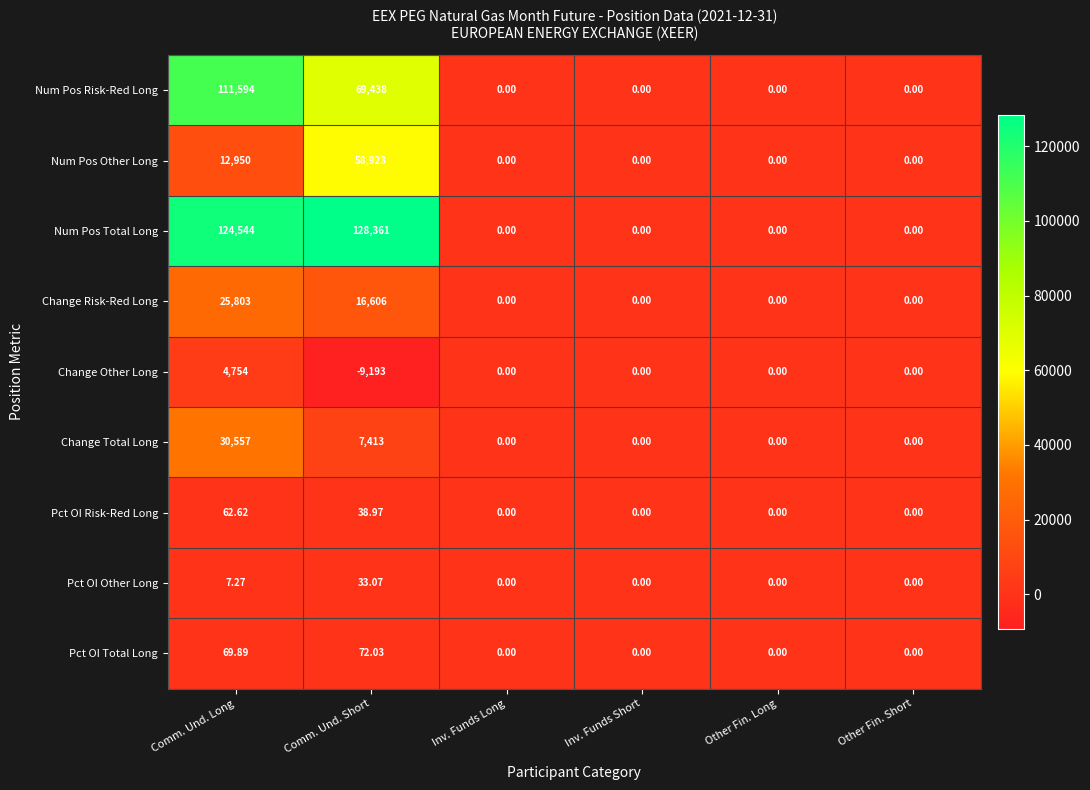

Count the number of data series in this chart.

9